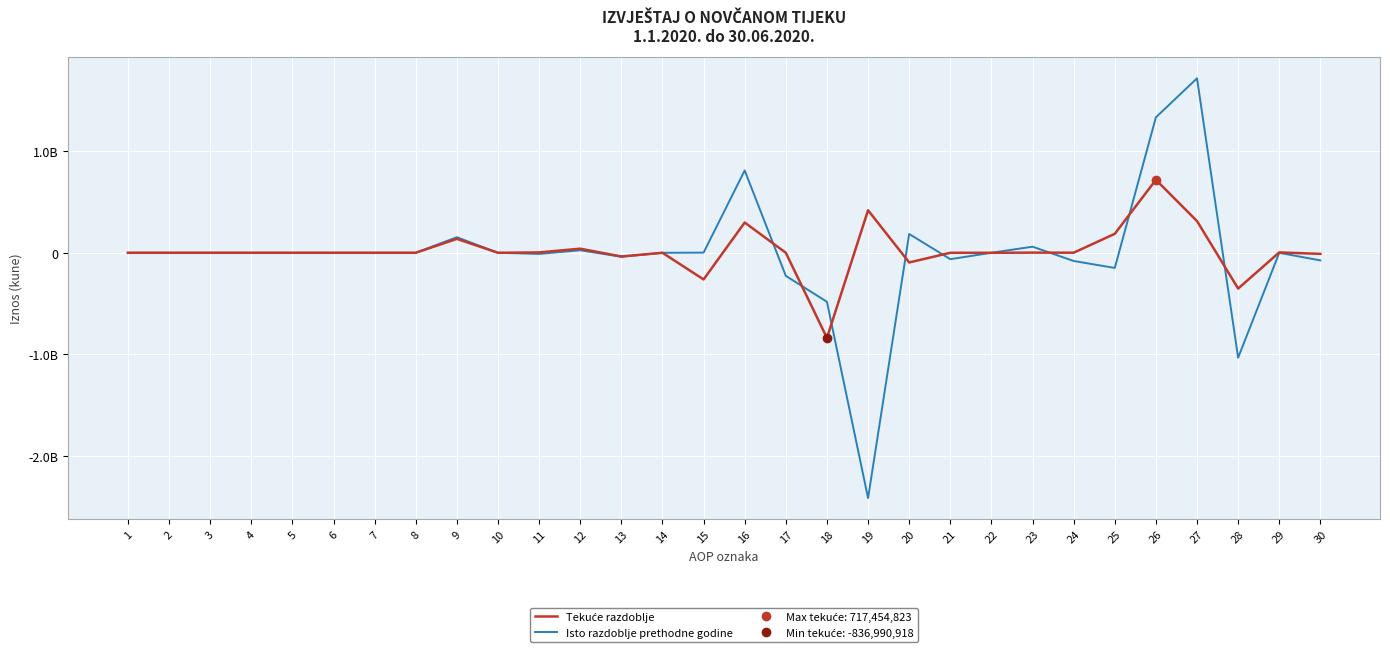

At how many categories does at least one series exceed -422655880?

29